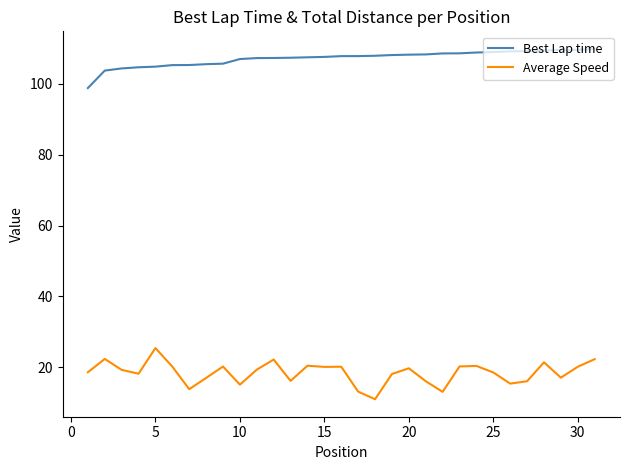

What is the difference between the maximum and minimum values in the Best Lap time series?

11.1